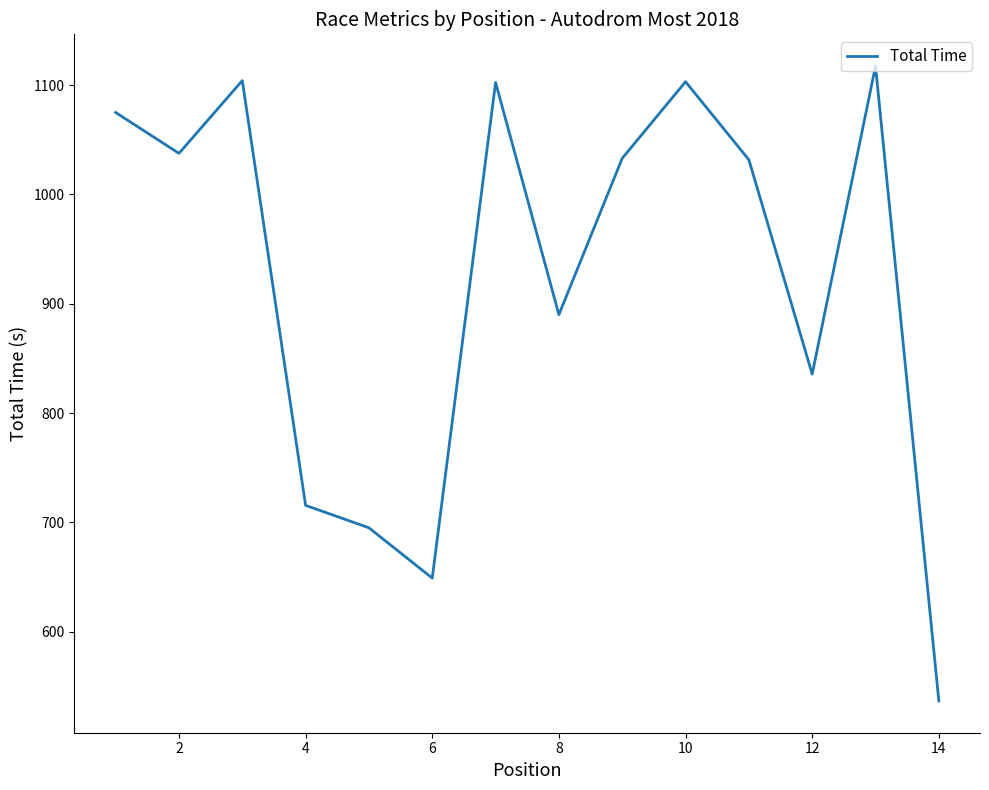

Count the number of categories in the chart.

14